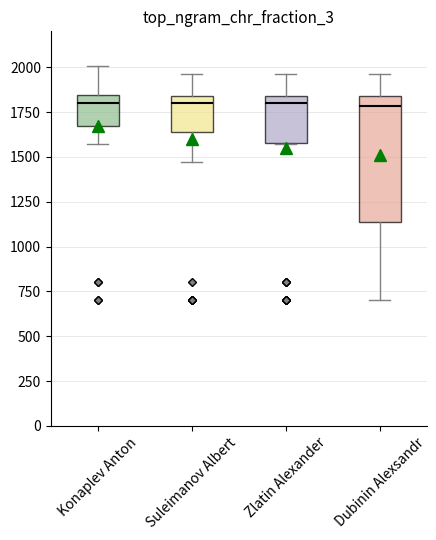

Reading left to right, read every box against the y-axis: the position of its median line, the range the box covers, and the ends of its whiskers. The values are not printed on the chart, so give them approximately, as read against the axis.

Konaplev Anton: median 1800, box 1650 to 1850, whiskers 1550 to 2000
Suleimanov Albert: median 1800, box 1650 to 1850, whiskers 1450 to 1950
Zlatin Alexander: median 1800, box 1600 to 1850, whiskers 1550 to 1950
Dubinin Alexsandr: median 1800, box 1150 to 1850, whiskers 700 to 1950